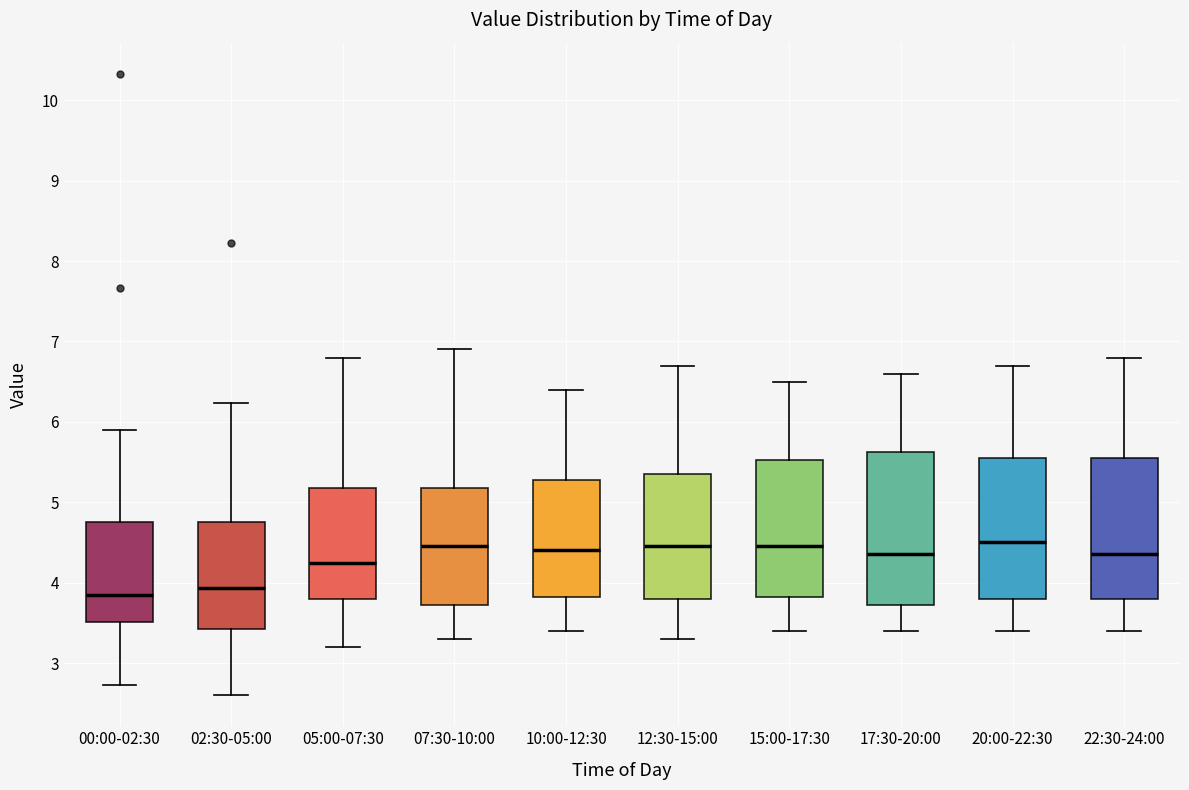

Reading left to right, read every box against the y-axis: the position of its median line, the range the box covers, and the ends of its whiskers. The values are not printed on the chart, so give them approximately, as read against the axis.

00:00-02:30: median 3.9, box 3.5 to 4.8, whiskers 2.7 to 5.9
02:30-05:00: median 3.9, box 3.4 to 4.8, whiskers 2.6 to 6.2
05:00-07:30: median 4.3, box 3.8 to 5.2, whiskers 3.2 to 6.8
07:30-10:00: median 4.5, box 3.7 to 5.2, whiskers 3.3 to 6.9
10:00-12:30: median 4.4, box 3.8 to 5.3, whiskers 3.4 to 6.4
12:30-15:00: median 4.5, box 3.8 to 5.4, whiskers 3.3 to 6.7
15:00-17:30: median 4.5, box 3.8 to 5.5, whiskers 3.4 to 6.5
17:30-20:00: median 4.4, box 3.7 to 5.6, whiskers 3.4 to 6.6
20:00-22:30: median 4.5, box 3.8 to 5.6, whiskers 3.4 to 6.7
22:30-24:00: median 4.4, box 3.8 to 5.6, whiskers 3.4 to 6.8